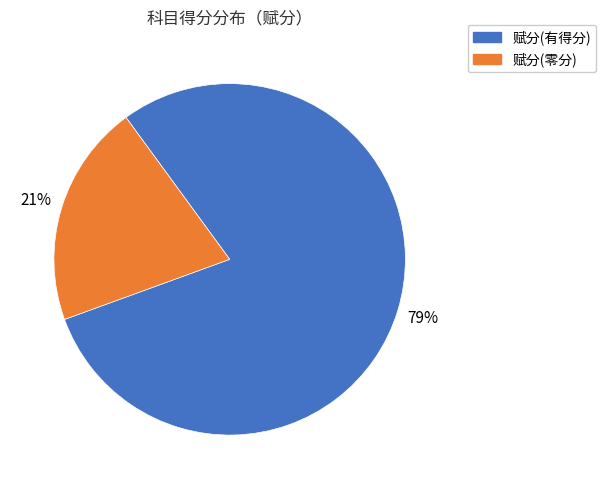

Count the number of slices in the pie.

2